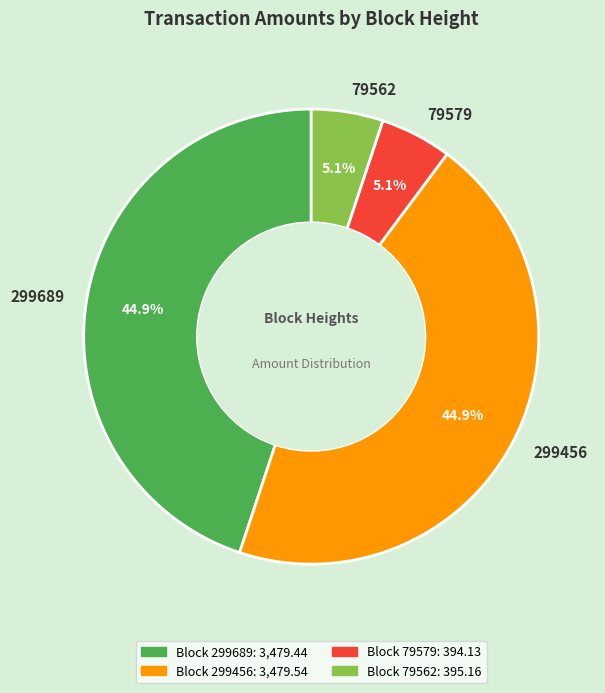

Approximately how many times larger is the value at 299456 compared to 299689?

1.0